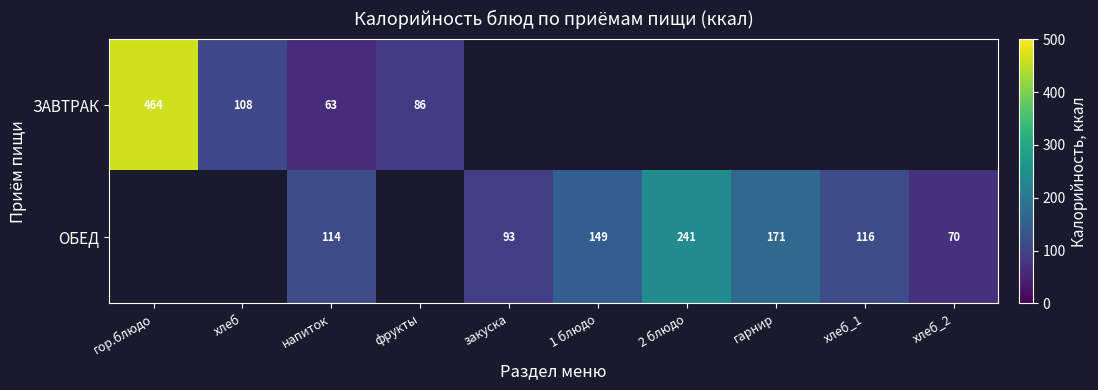

The ОБЕД series shows 171 at гарнир. True or false?

True